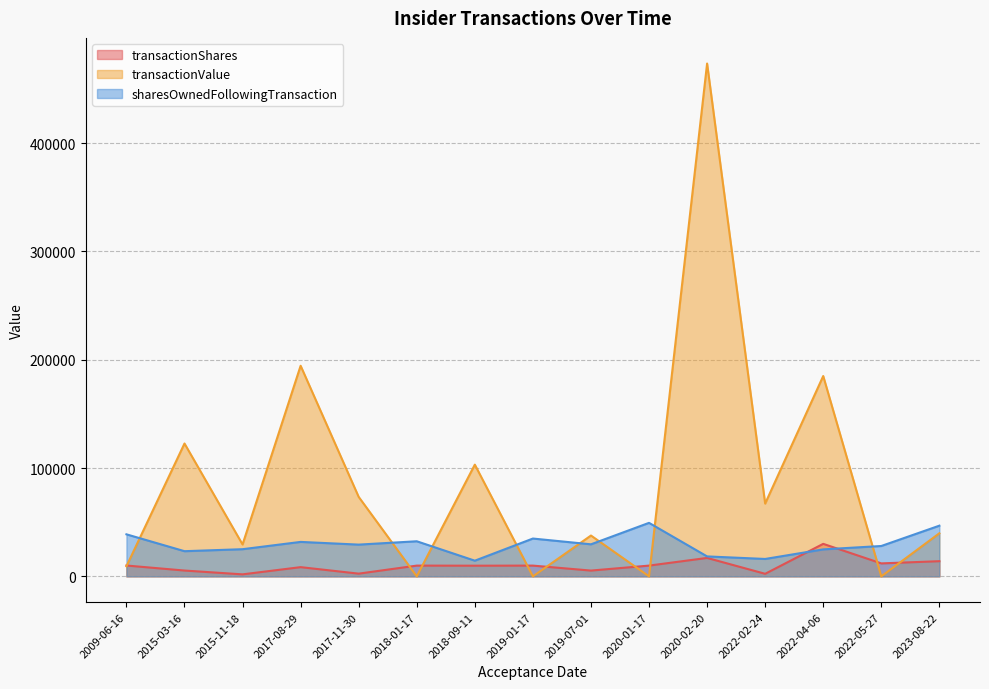

How many times do transactionShares and sharesOwnedFollowingTransaction cross each other?

2